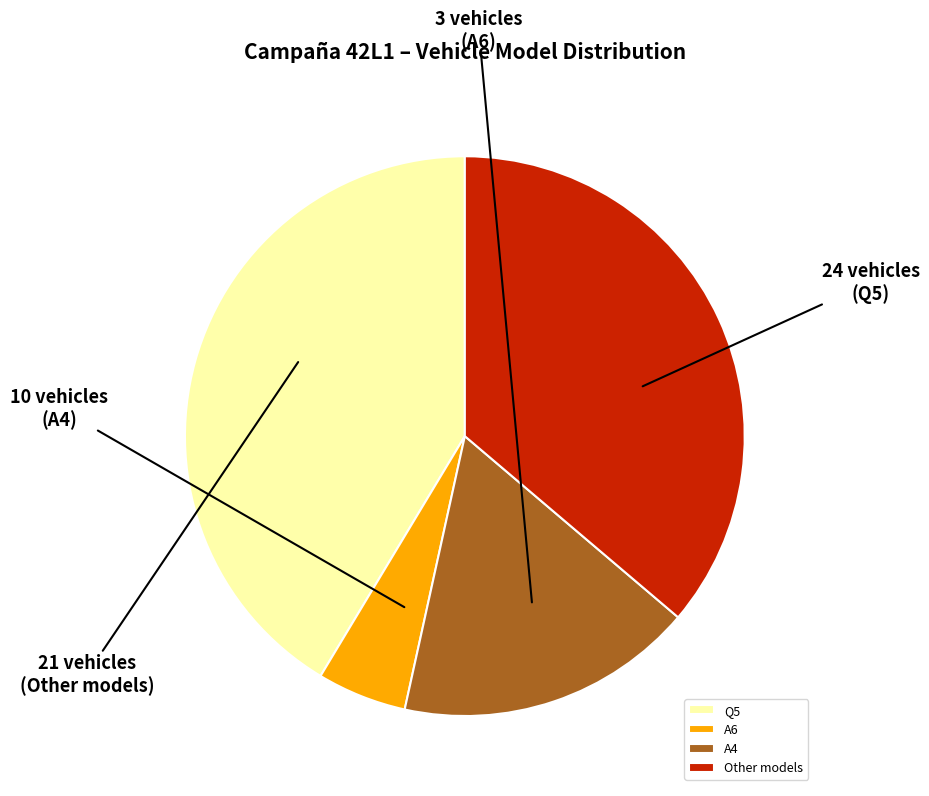

Do Q5 and A4 together represent more than half of the pie?

Yes